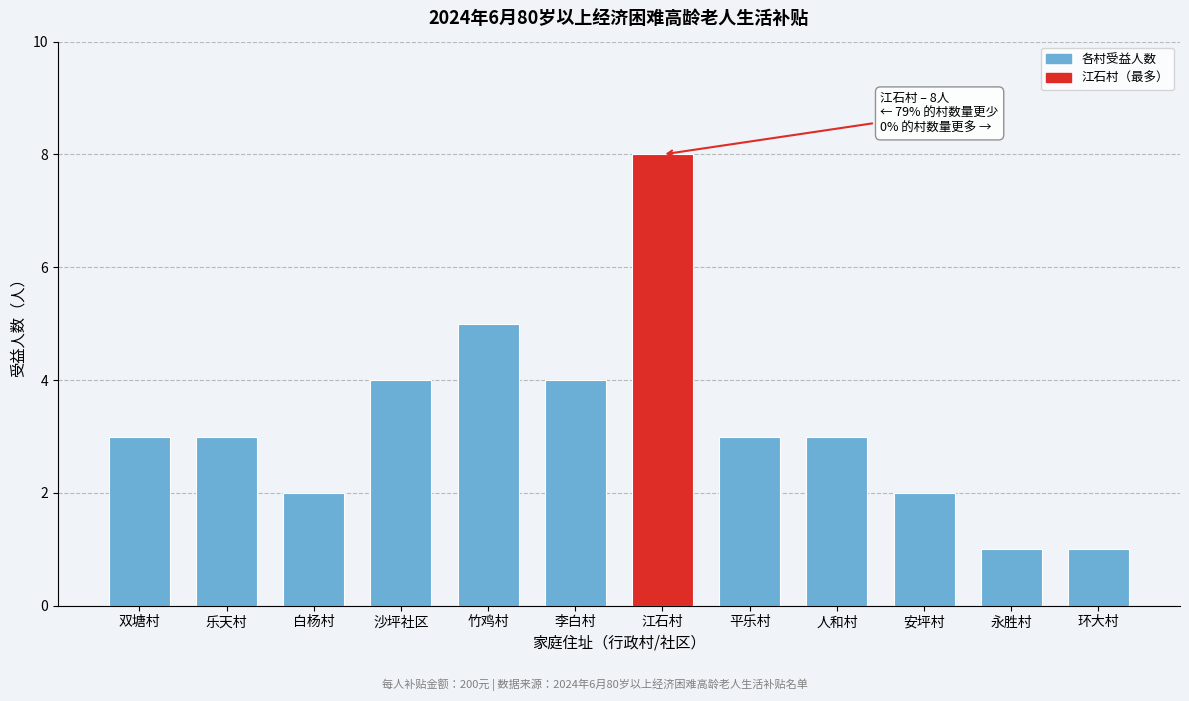

Reading left to right, extract all data points from this chart.

3	3	2	4	5	4	8	3	3	2	1	1